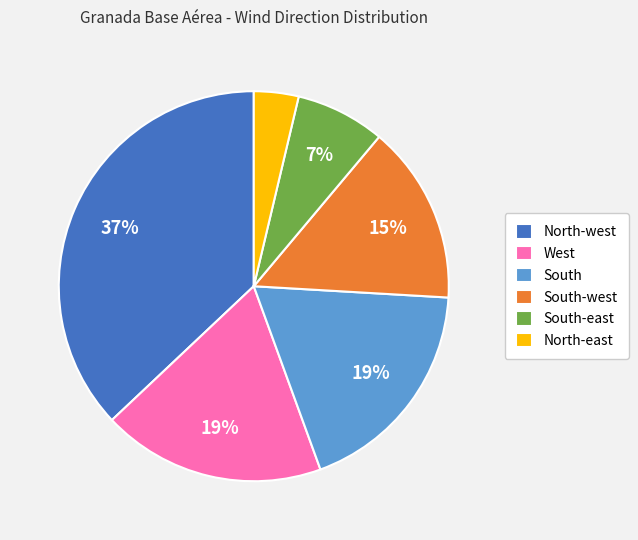

To the nearest percent, what percentage of the pie is South-west?

15%